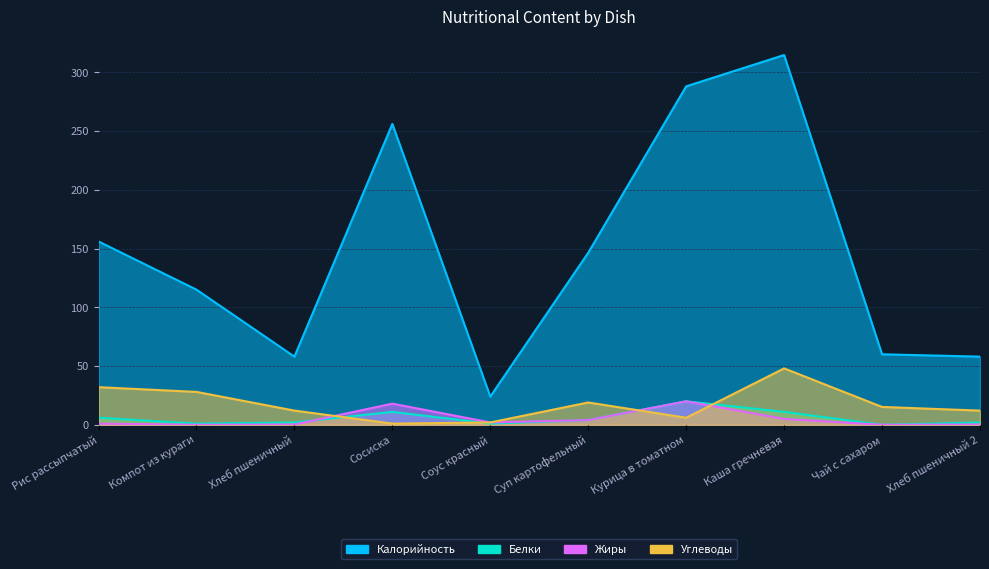

Where do Углеводы and Белки first cross each other?

Хлеб пшеничный and Сосиска